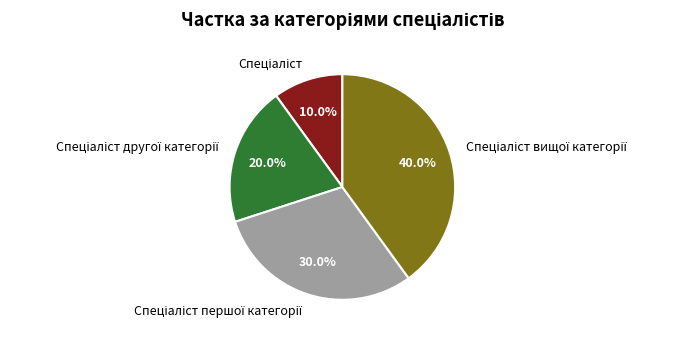

Is there any slice that represents more than half of the pie?

No